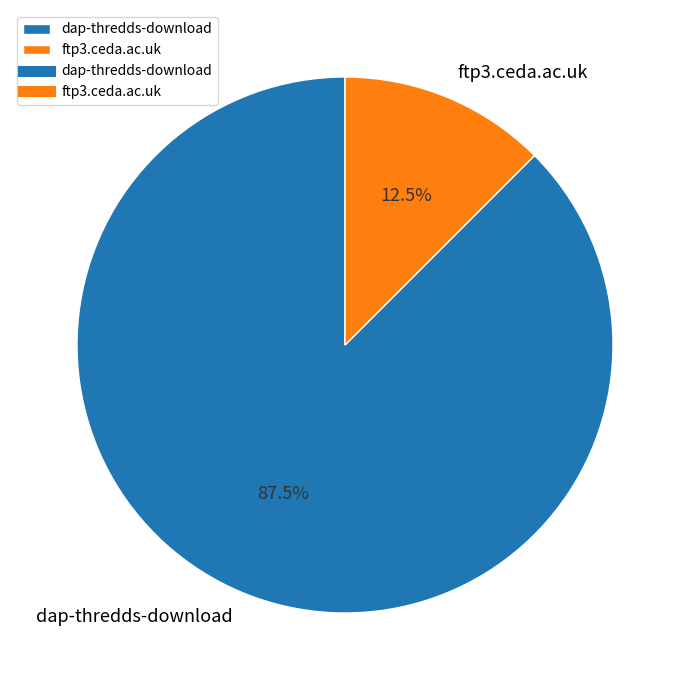

Which slice is the smallest?

ftp3.ceda.ac.uk